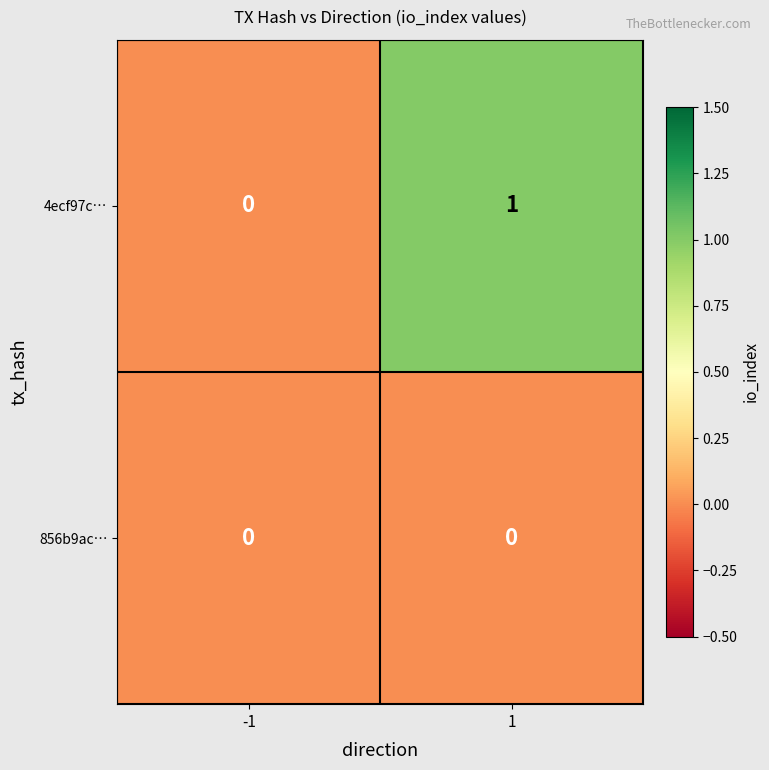

Reading left to right, list all the values displayed in this chart.

4ecf97c…: 0	1
856b9ac…: 0	0